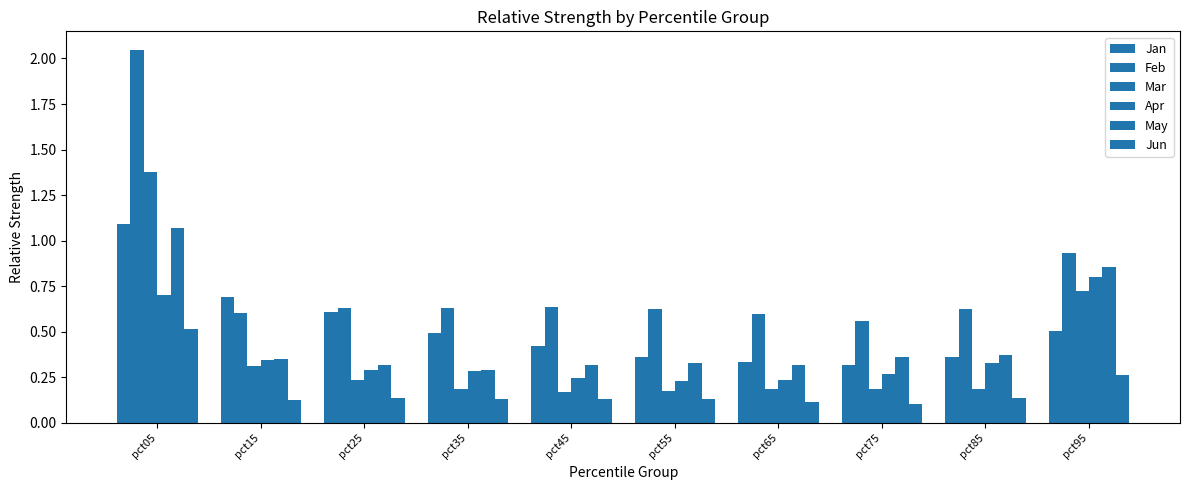

Reading left to right, transcribe all the data shown in this chart.

Jan: 1.1	0.7	0.6	0.5	0.4	0.4	0.3	0.3	0.4	0.5
Feb: 2.0	0.6	0.6	0.6	0.6	0.6	0.6	0.6	0.6	0.9
Mar: 1.4	0.3	0.2	0.2	0.2	0.2	0.2	0.2	0.2	0.7
Apr: 0.7	0.3	0.3	0.3	0.2	0.2	0.2	0.3	0.3	0.8
May: 1.1	0.4	0.3	0.3	0.3	0.3	0.3	0.4	0.4	0.9
Jun: 0.5	0.1	0.1	0.1	0.1	0.1	0.1	0.1	0.1	0.3